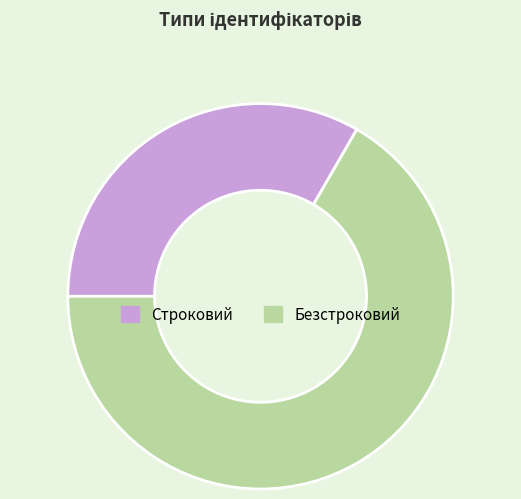

Is Строковий the majority of the pie?

No